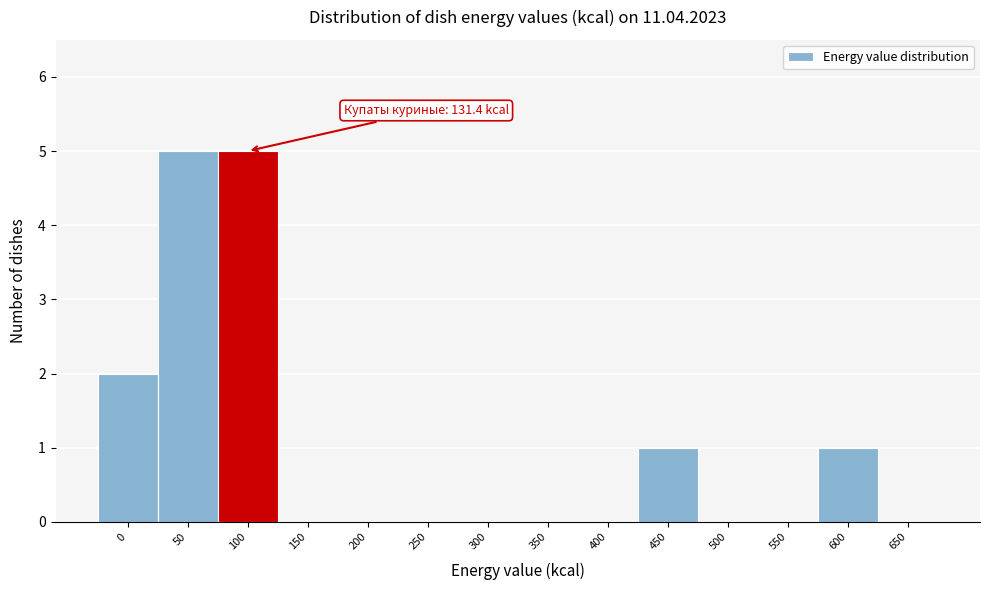

Reading left to right, transcribe all the data shown in this chart.

0=2	50=5	100=5	150=0	200=0	250=0	300=0	350=0	400=0	450=1	500=0	550=0	600=1	650=0